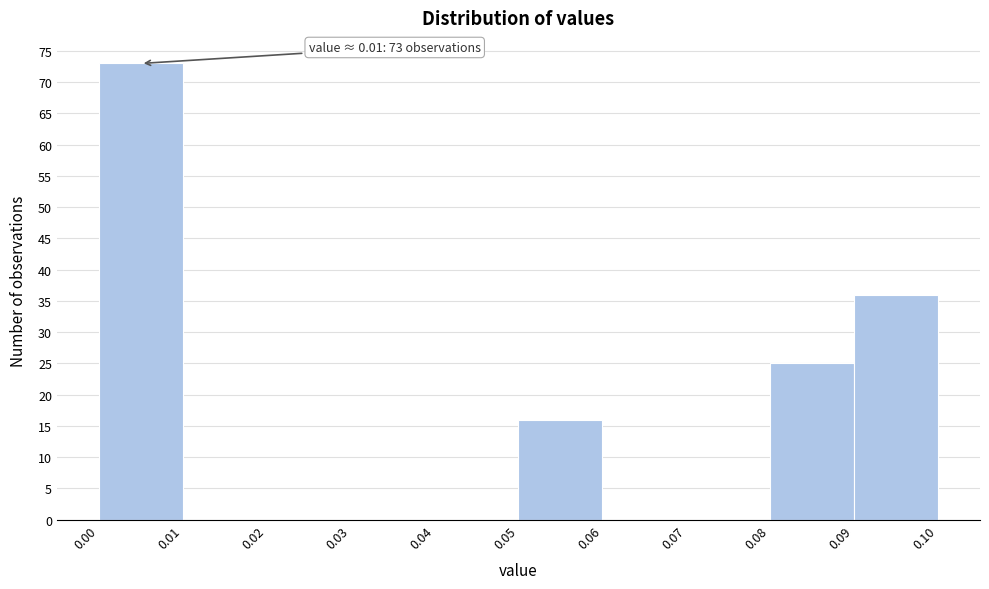

Over which range of the x-axis is the bar tallest?

0.00 to 0.01